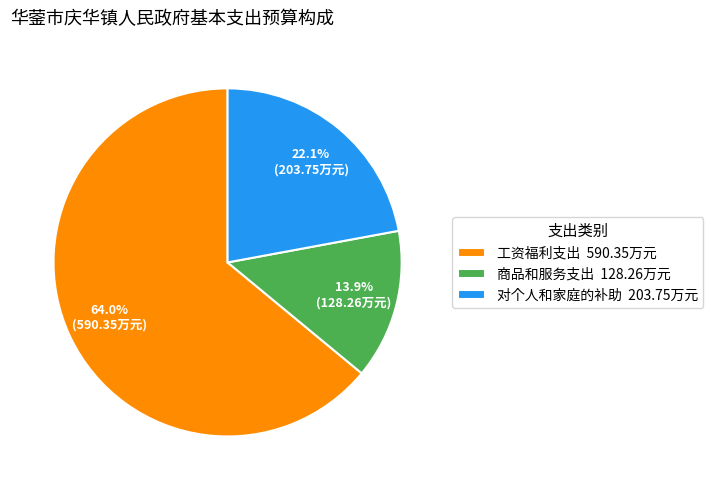

Is it true that 商品和服务支出 is 14% of the pie?

True